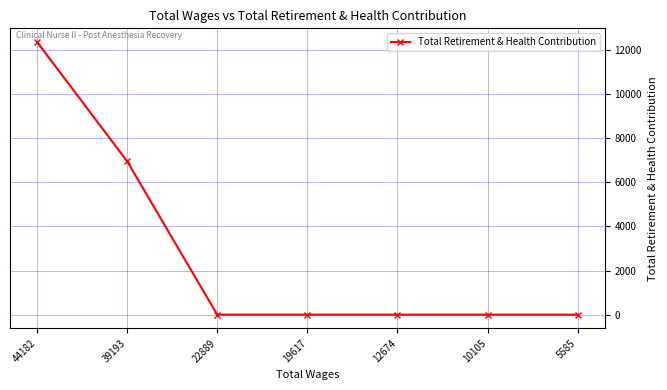

Where is the data nearest to the value 6175?

39193